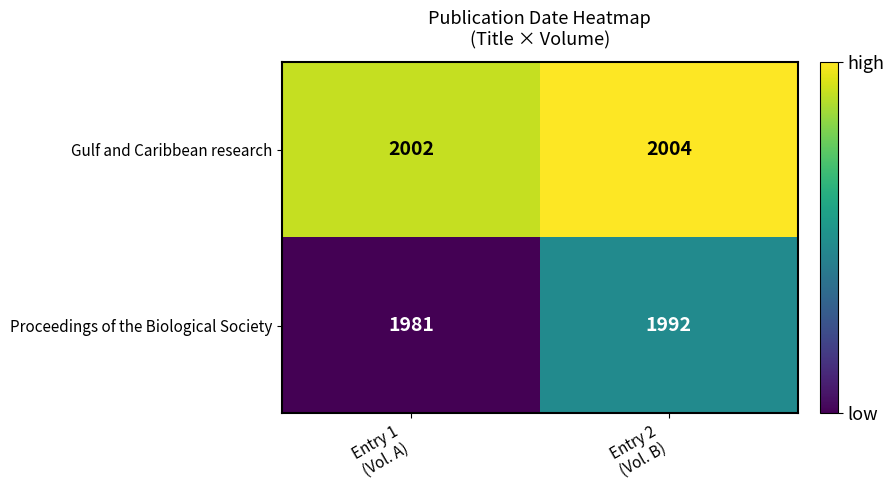

Which series changed the most between Entry 1
(Vol. A) and Entry 2
(Vol. B)?

Proceedings of the Biological Society